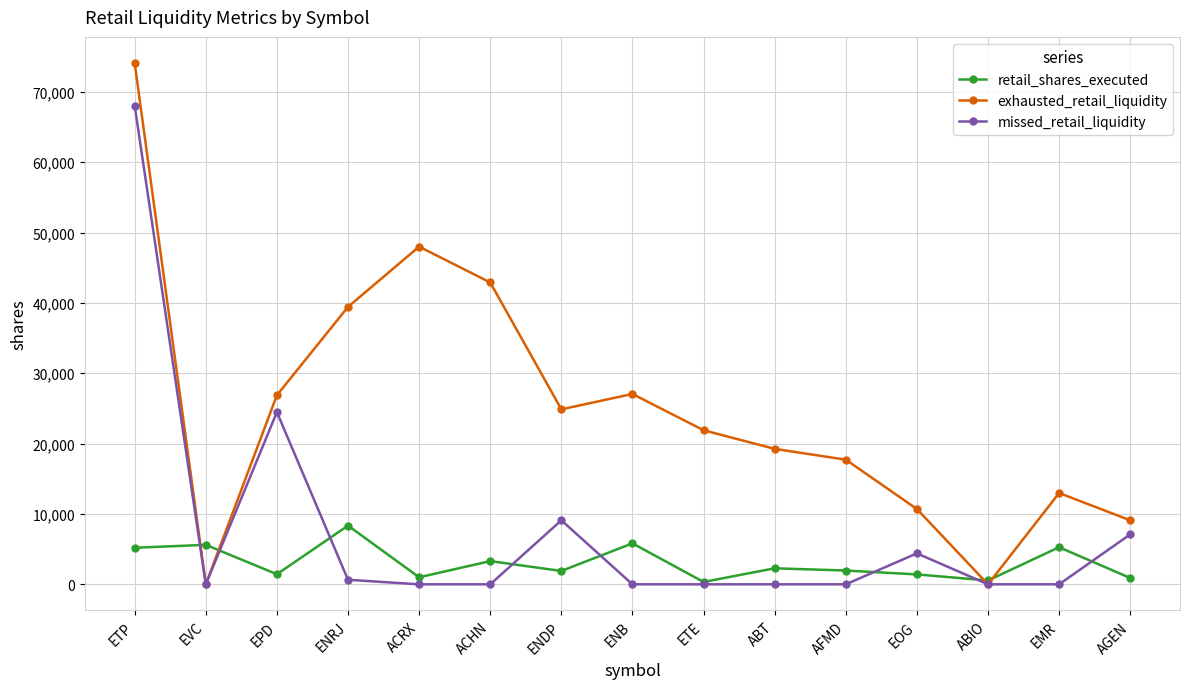

List the series in order of their overall mean, highest first.

exhausted_retail_liquidity, missed_retail_liquidity, retail_shares_executed